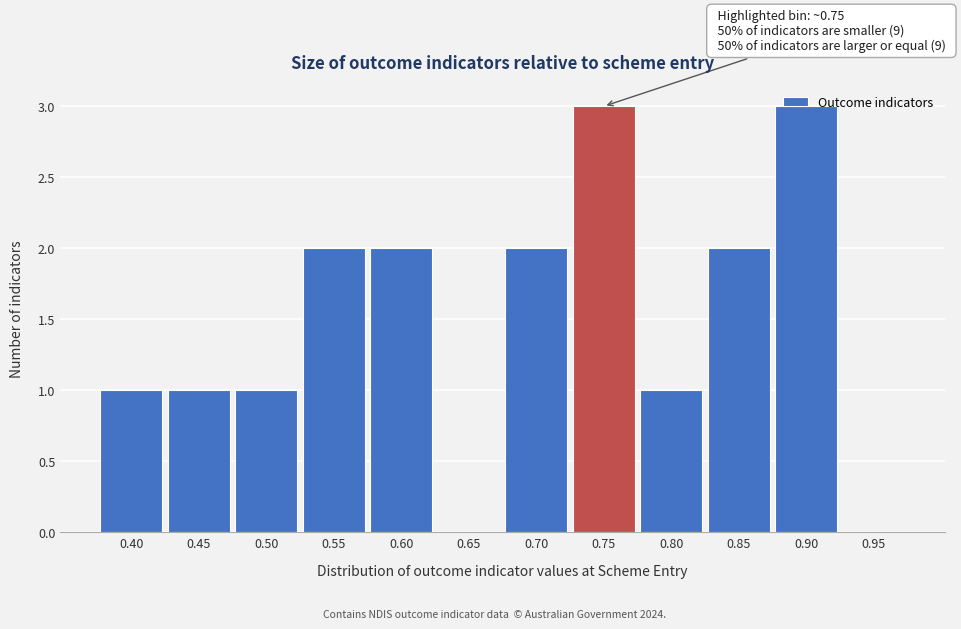

What is the sum of the values at 0.40 and 0.85?

3